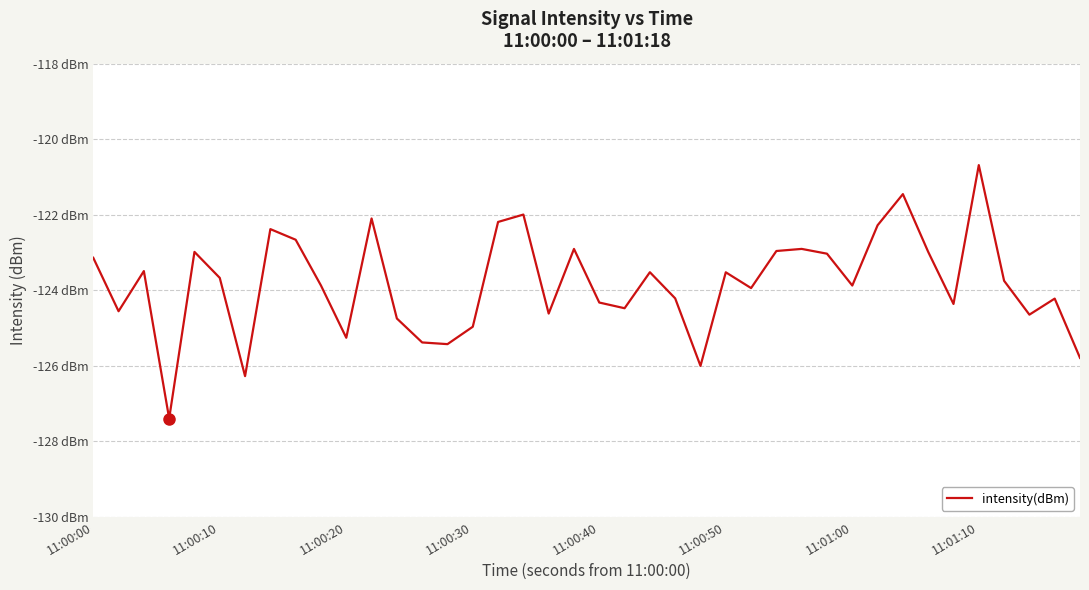

Does the chart have visible grid lines?

Yes